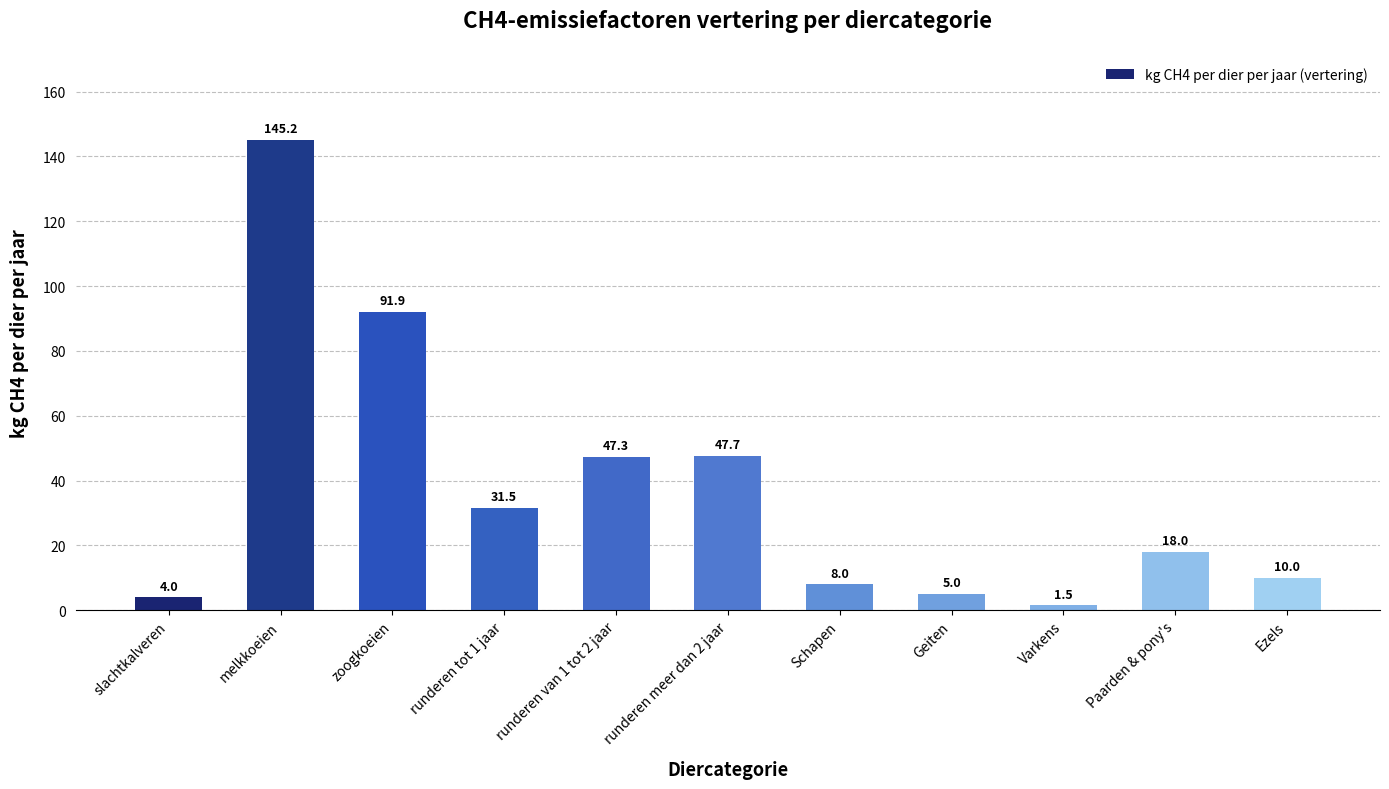

What position from the left is runderen van 1 tot 2 jaar?

5